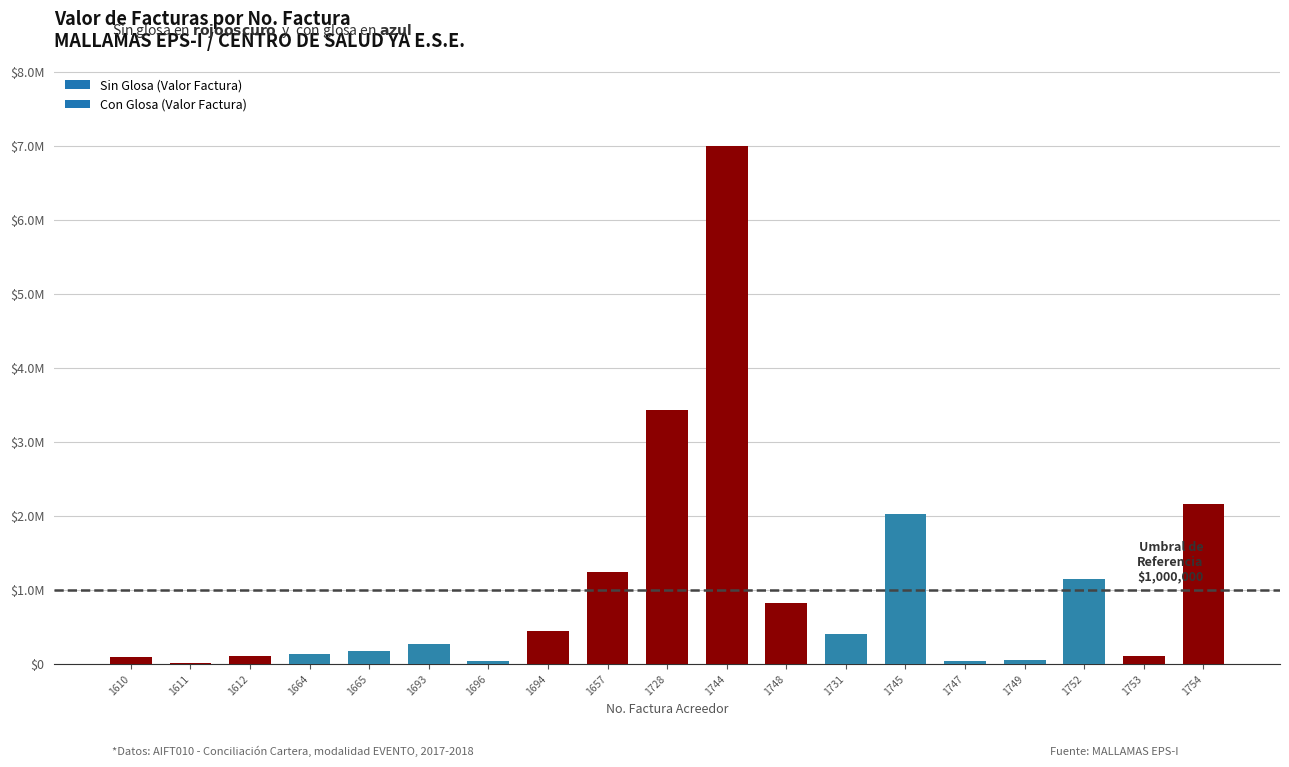

What is the change in value from 1744 to 1753?

-6894167